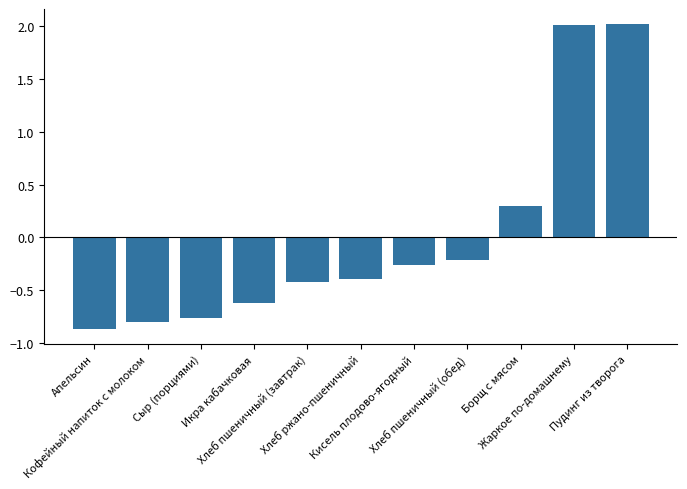

What is the difference between the maximum and minimum values?

2.9